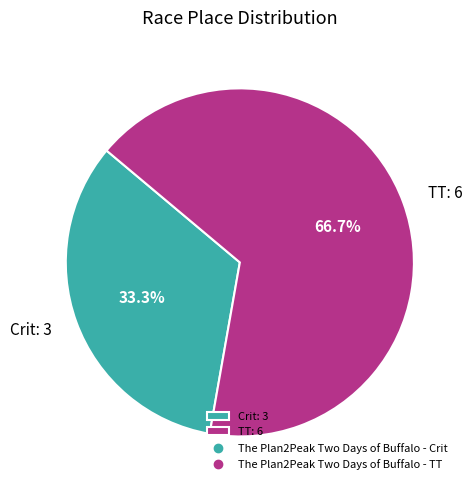

Which has a higher value, TT: 6 or Crit: 3?

TT: 6